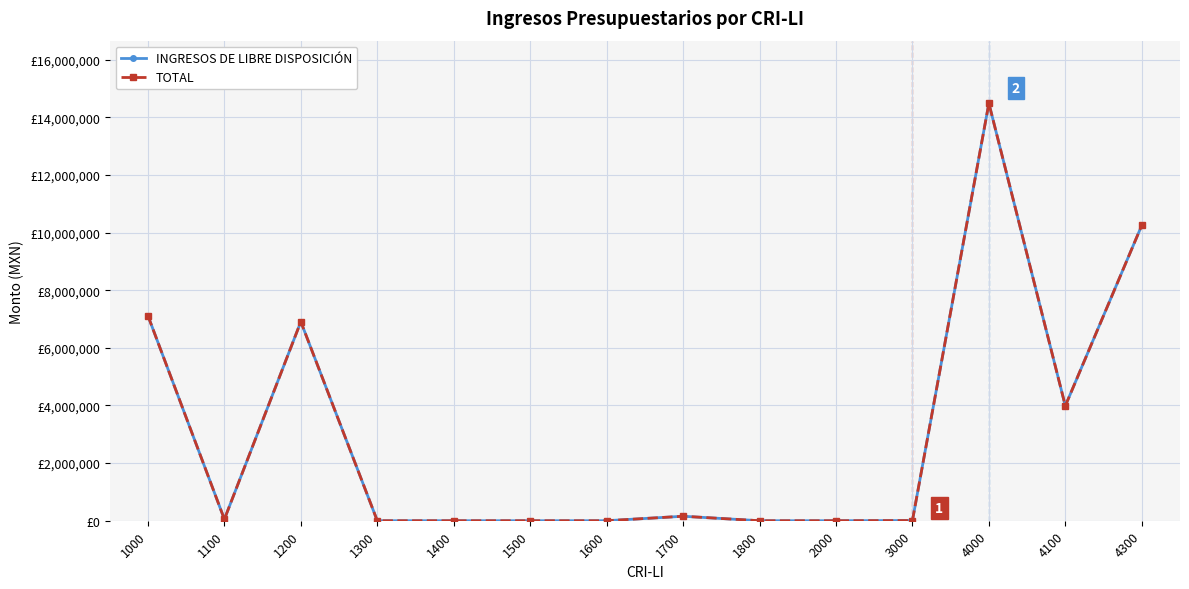

Which category has the lowest value across all series?

1300